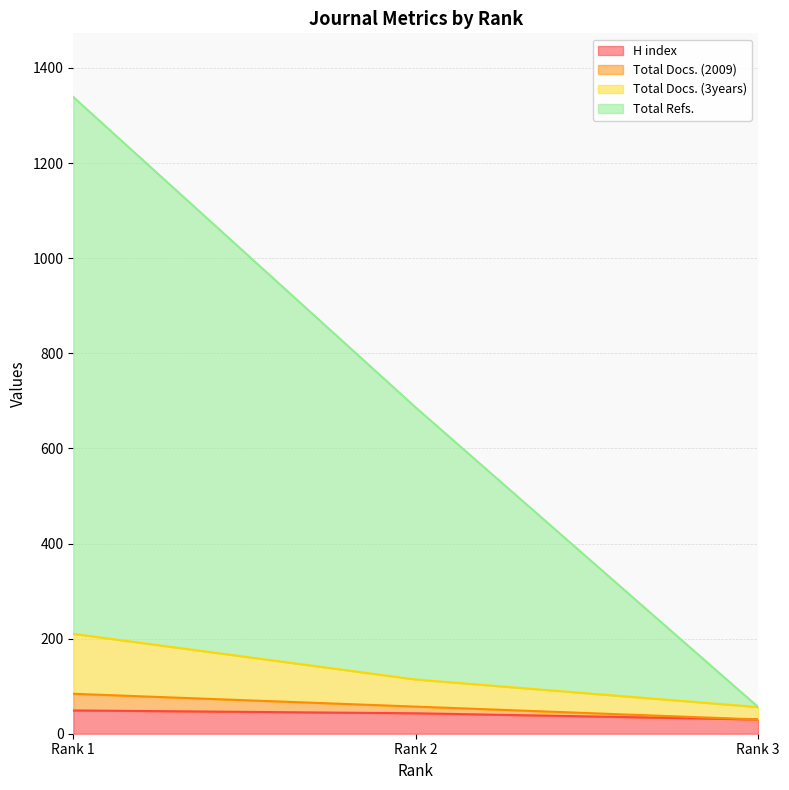

Where is H index nearest to the value 39?

Rank 2